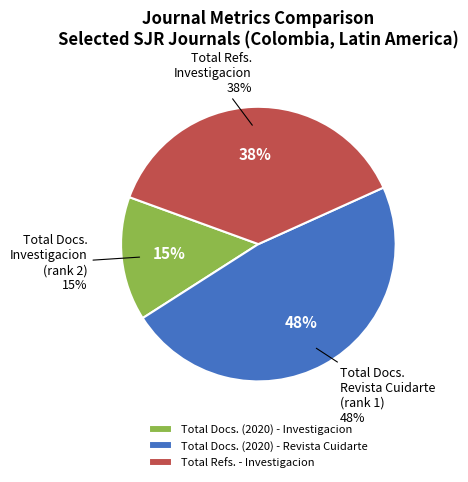

How many segments does this pie chart have?

3